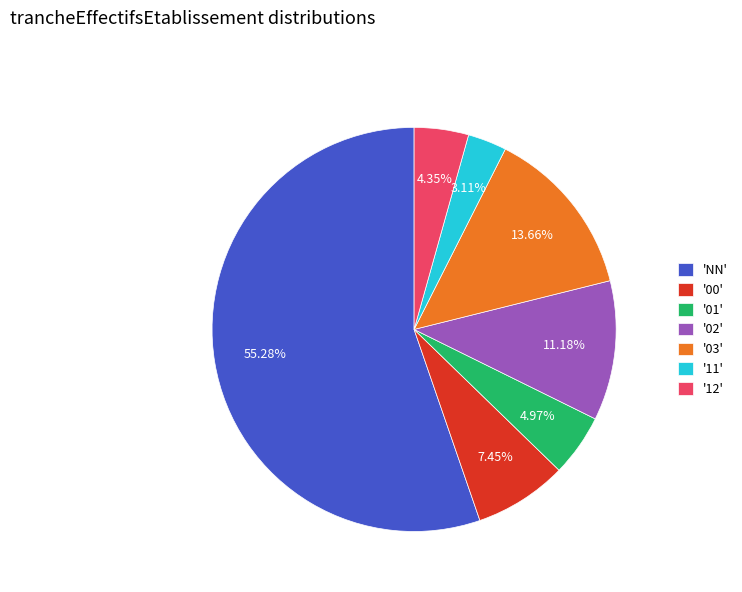

Which category accounts for the majority?

'NN'